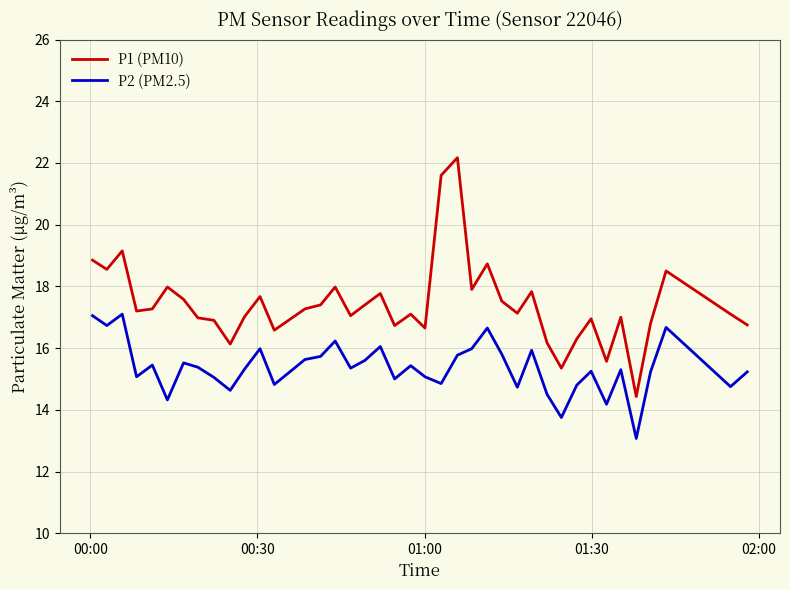

What is the difference between the maximum and minimum values in the P2 (PM2.5) series?

4.0